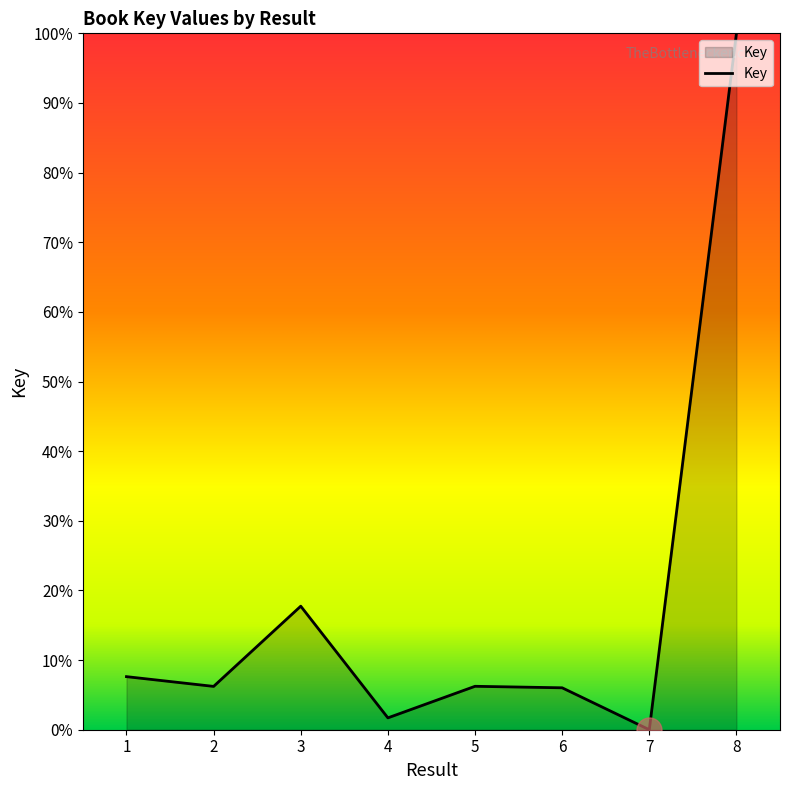

At which label is the value closest to 50?

3